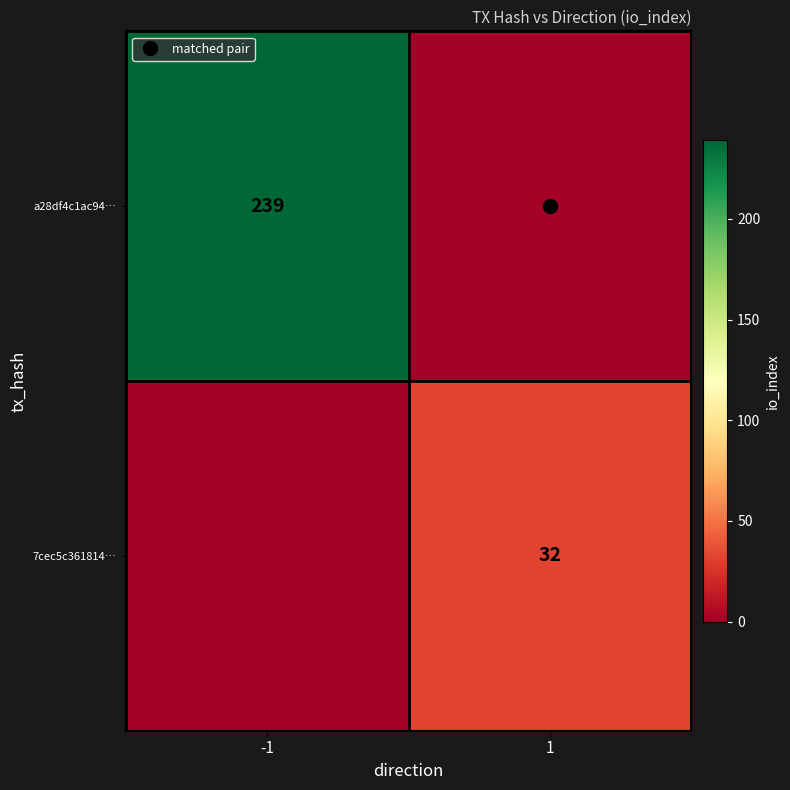

Which label corresponds to the smallest value in the chart?

1